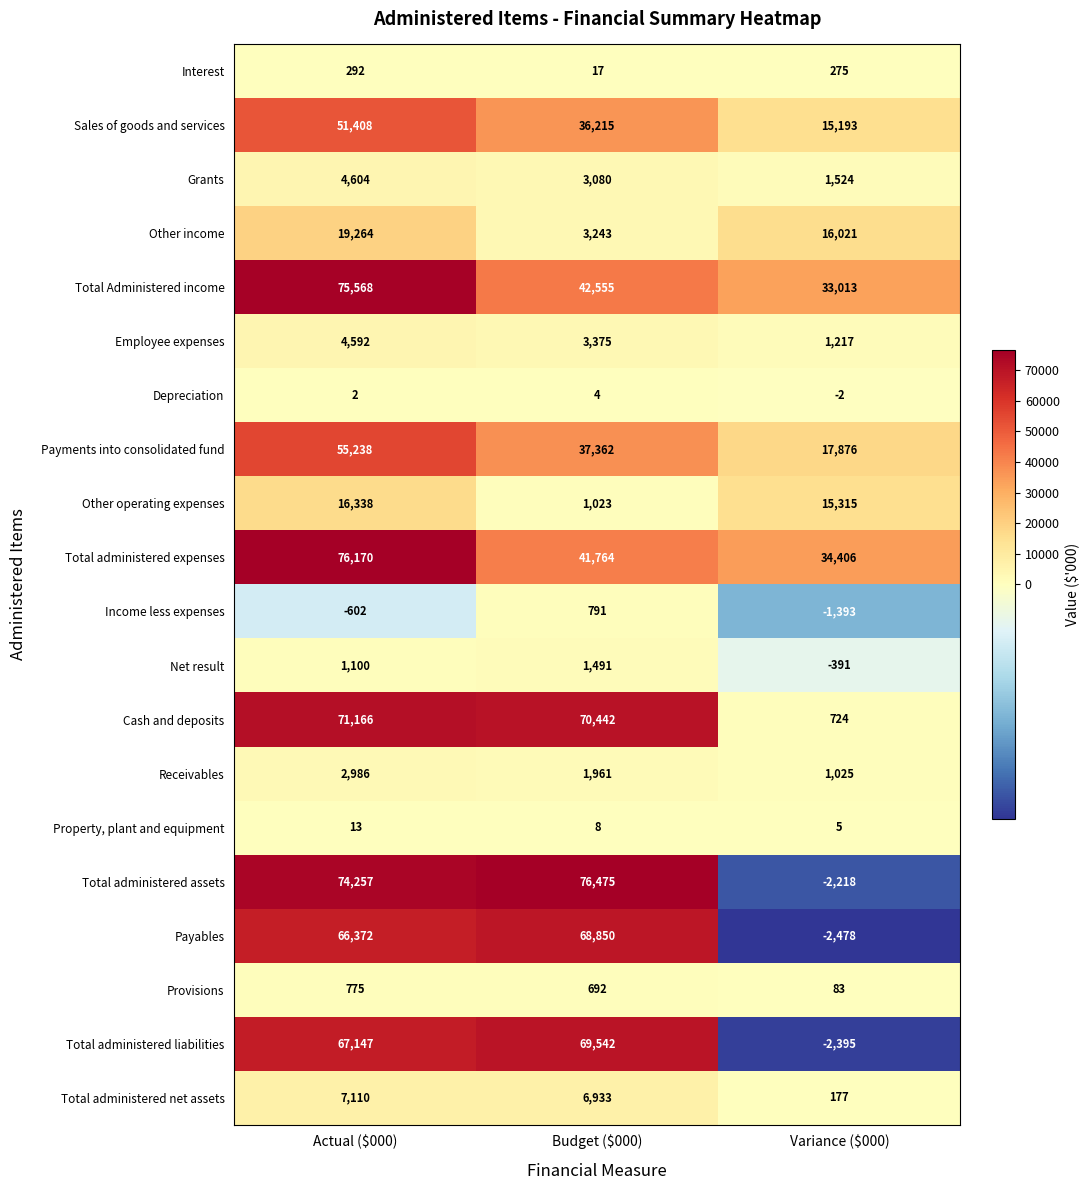

Where is Receivables nearest to the value 2005?

Budget ($000)